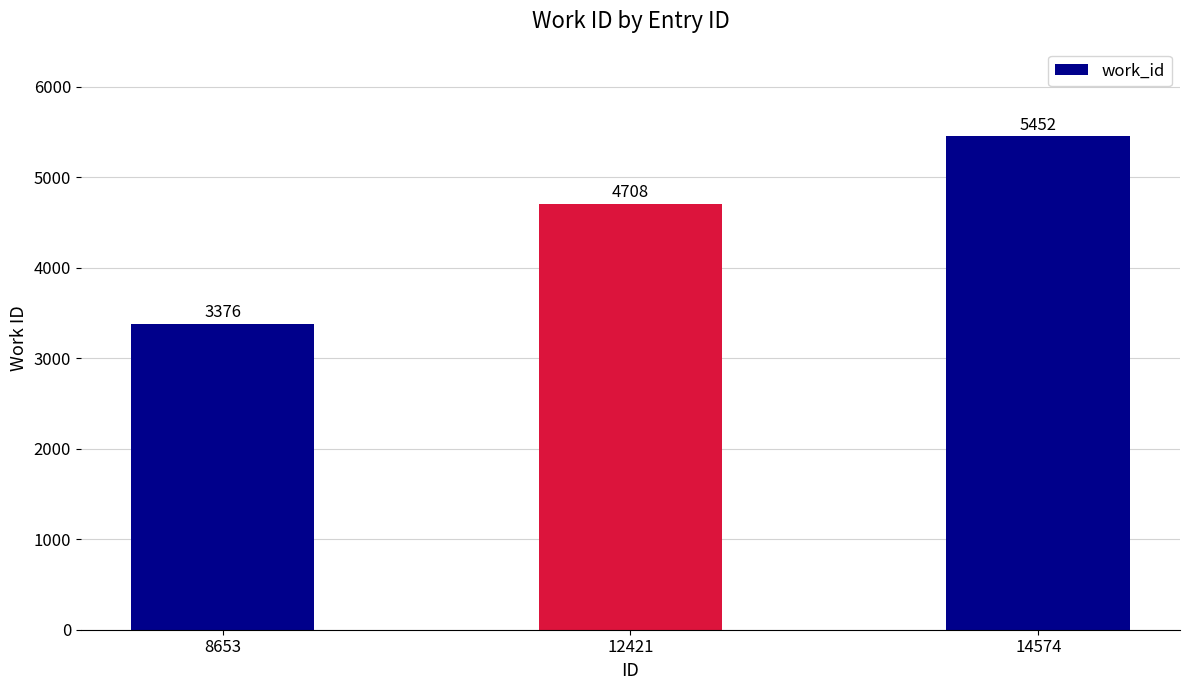

Are the bars grouped side by side (vs. stacked)?

No